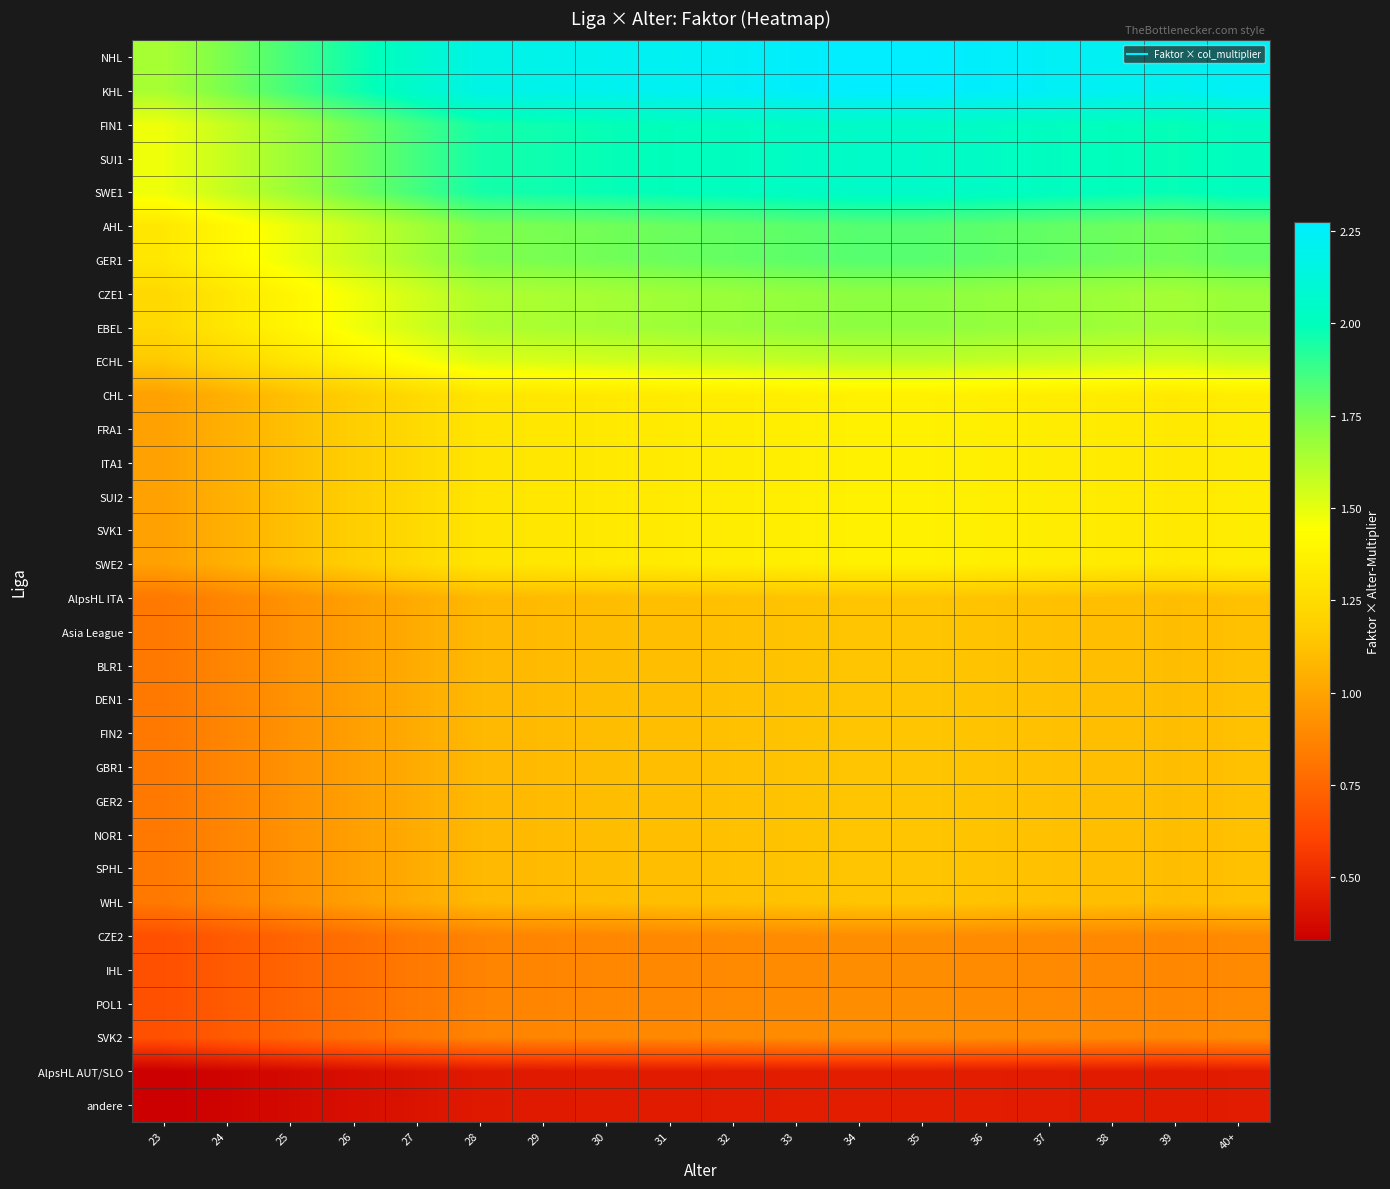

List the series in order of their peak value, highest first.

NHL, KHL, FIN1, SUI1, SWE1, AHL, GER1, CZE1, EBEL, ECHL, CHL, FRA1, ITA1, SUI2, SVK1, SWE2, AlpsHL ITA, Asia League, BLR1, DEN1, FIN2, GBR1, GER2, NOR1, SPHL, WHL, CZE2, IHL, POL1, SVK2, AlpsHL AUT/SLO, andere